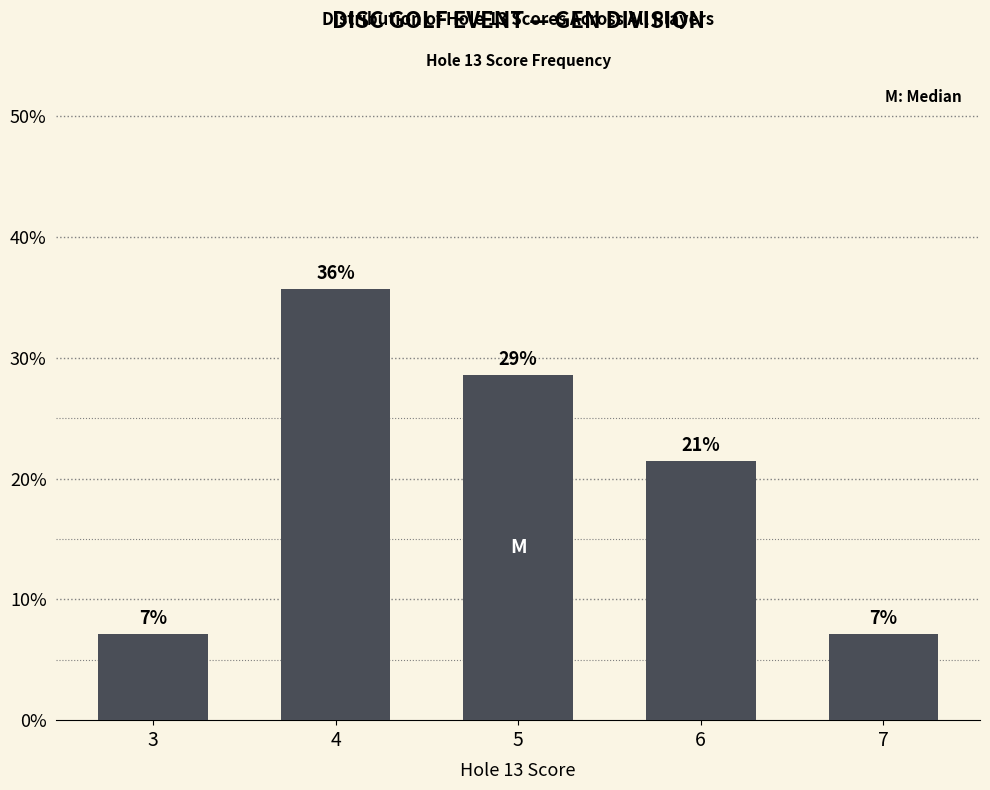

Which category has the highest value across all series?

4